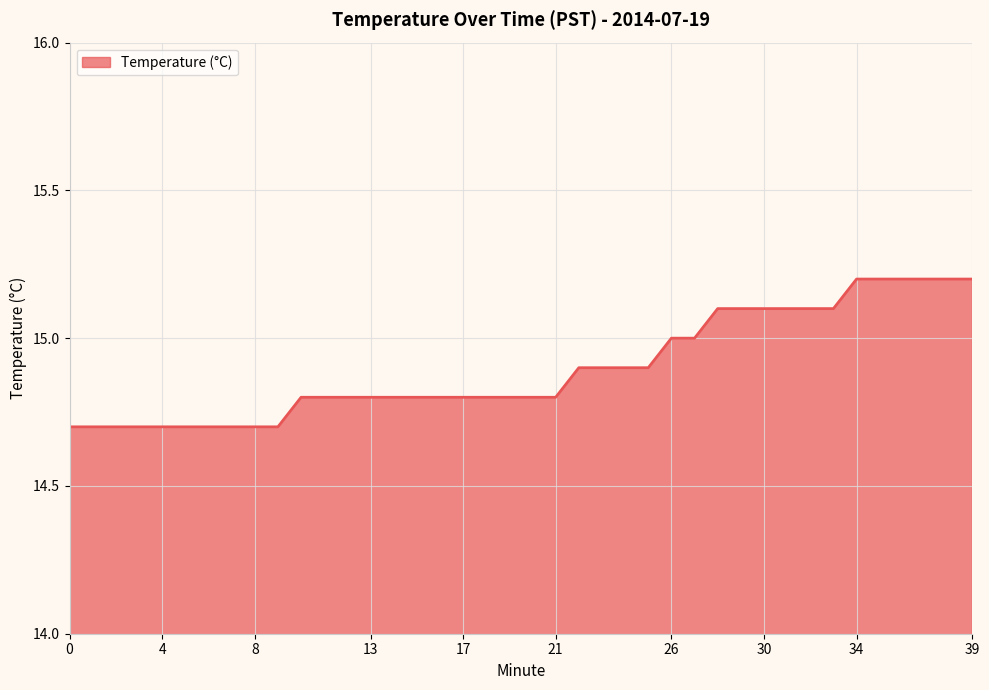

What is the greatest value displayed?

15.2